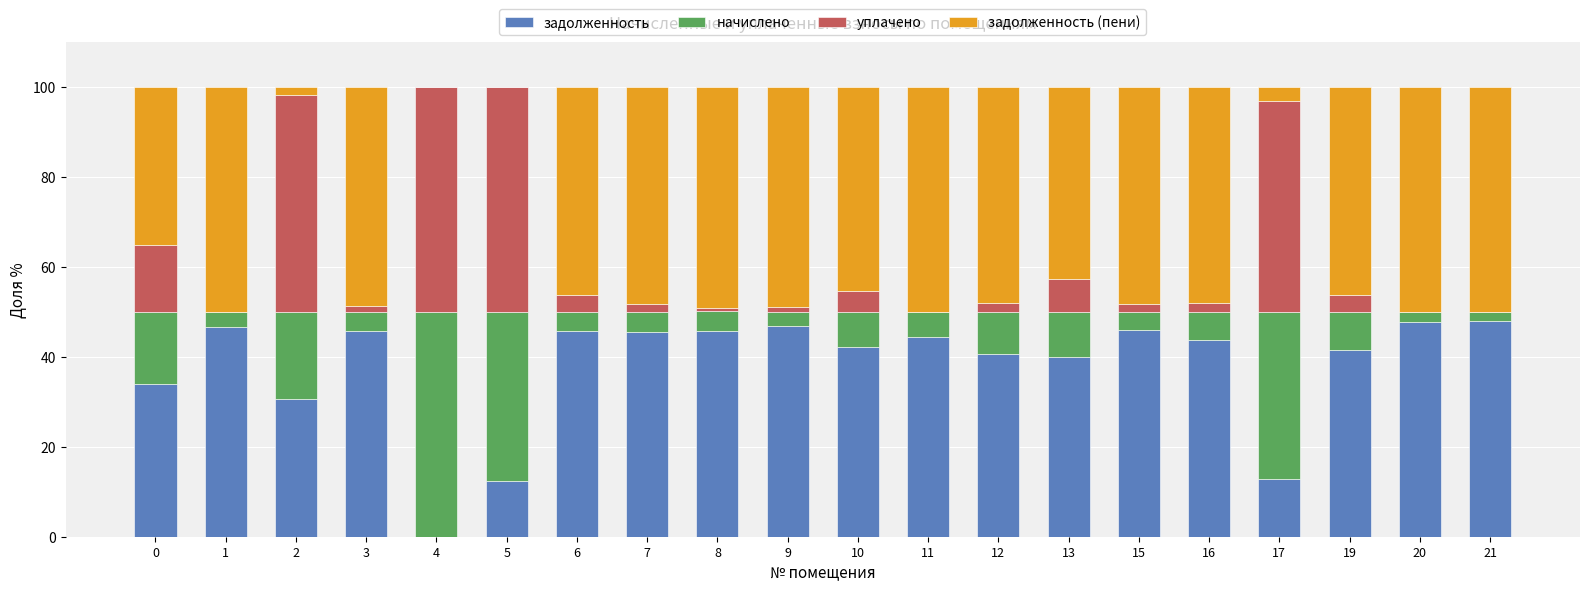

What is the total value across all series at 0?

100.0